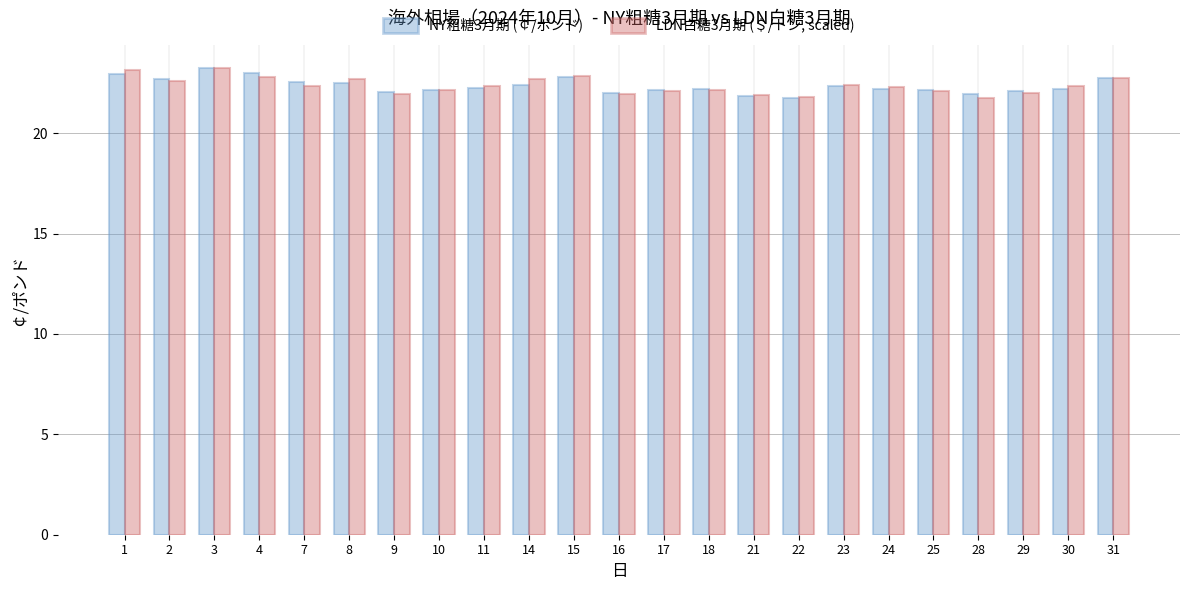

Count the number of data series in this chart.

2